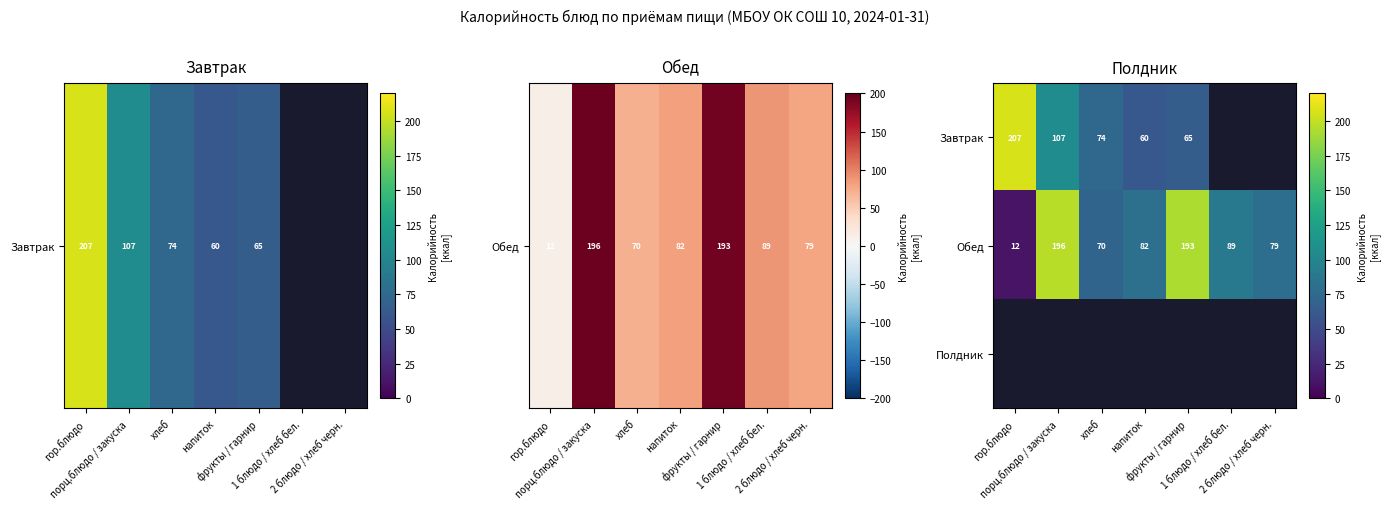

How many values in the Обед series are below 82?

3